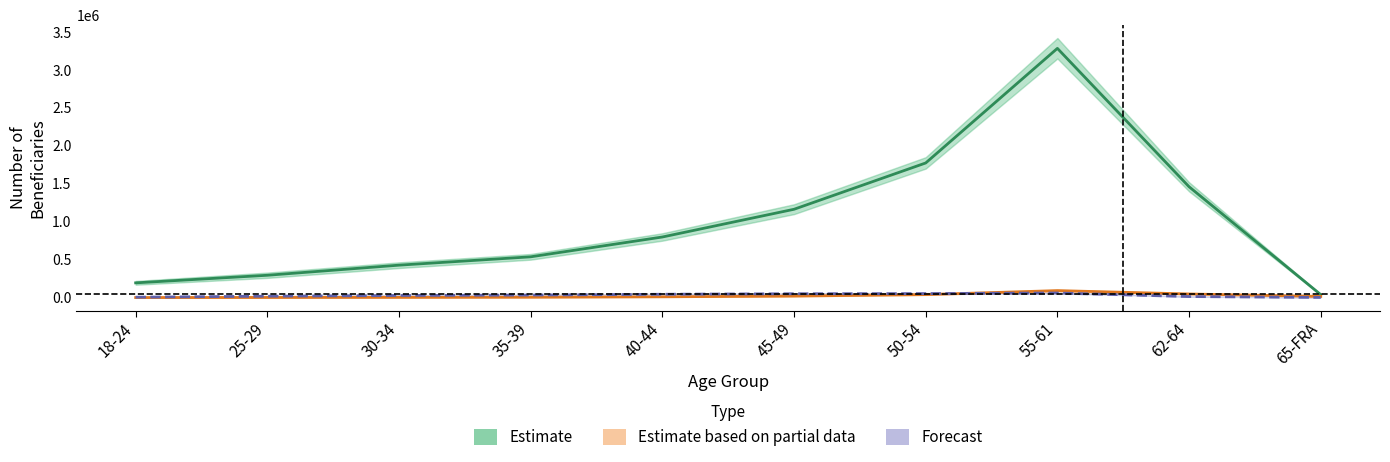

How many series are shown in this chart?

3